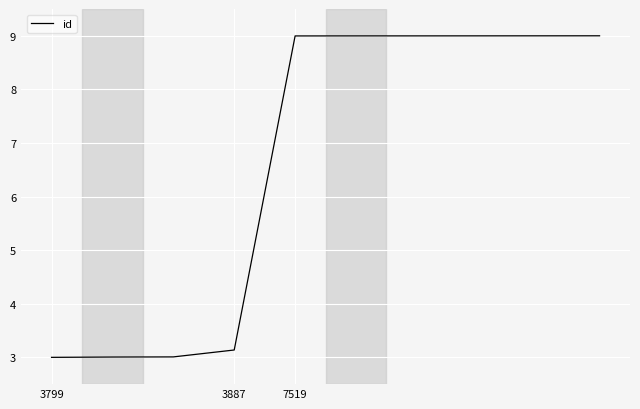

What is the difference between the second highest and second lowest values?

6.0